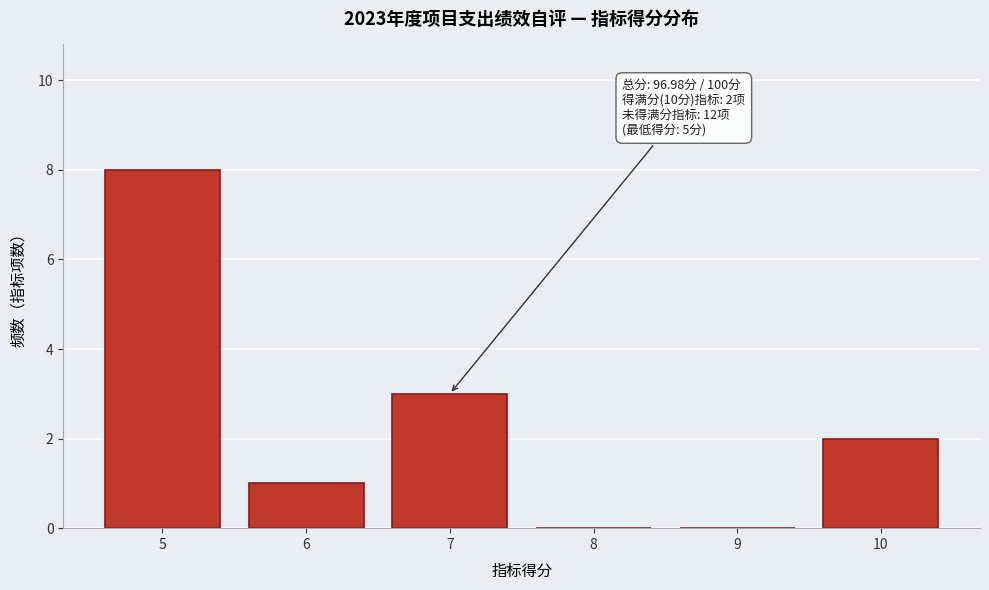

Which range on the x-axis has the tallest bar?

4.5 to 5.5